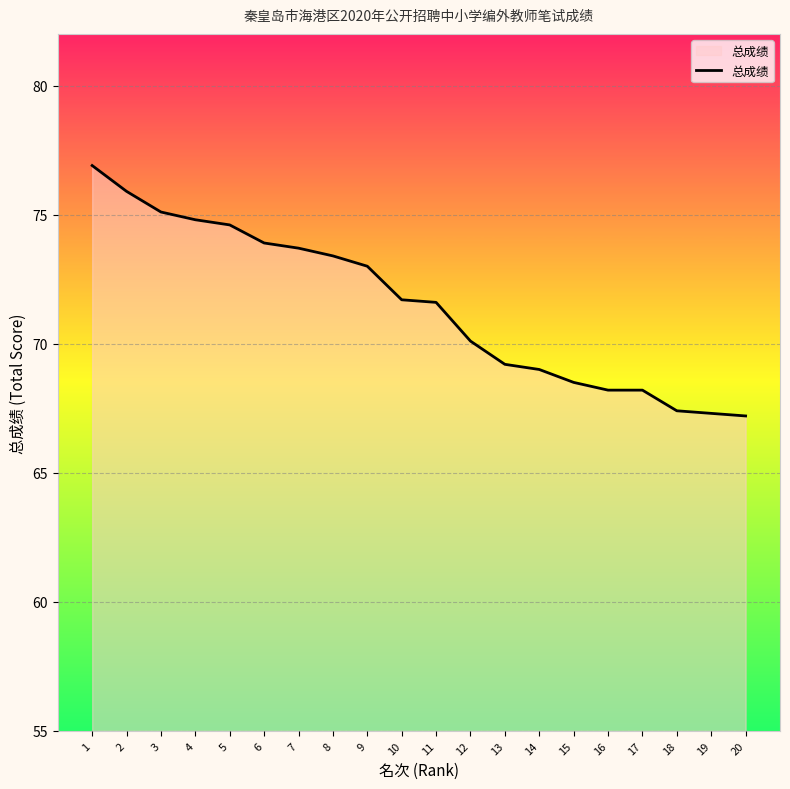

Which label corresponds to the largest value in the chart?

1